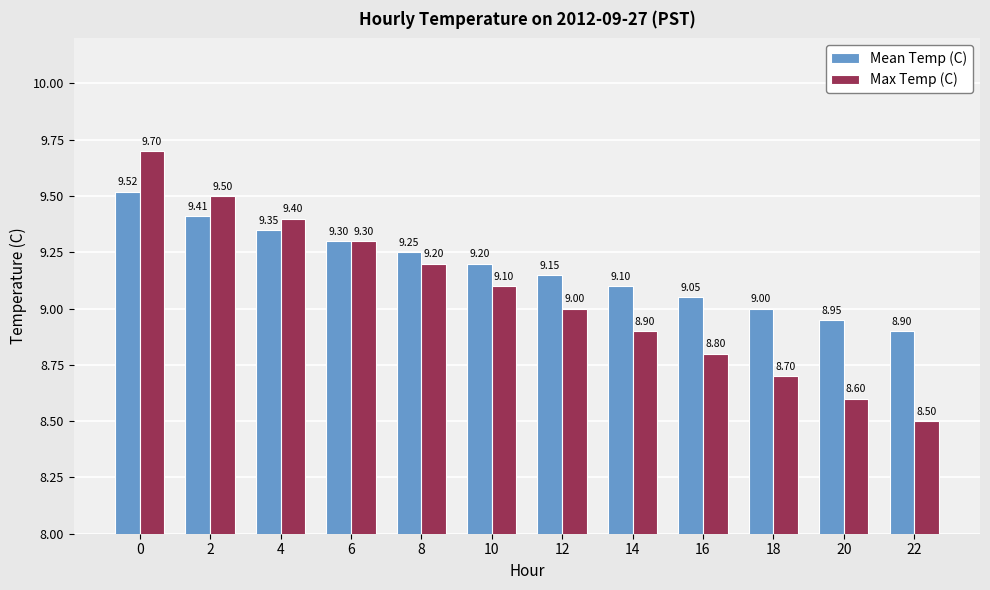

What is the difference between the maximum and minimum values in the Mean Temp (C) series?

0.6